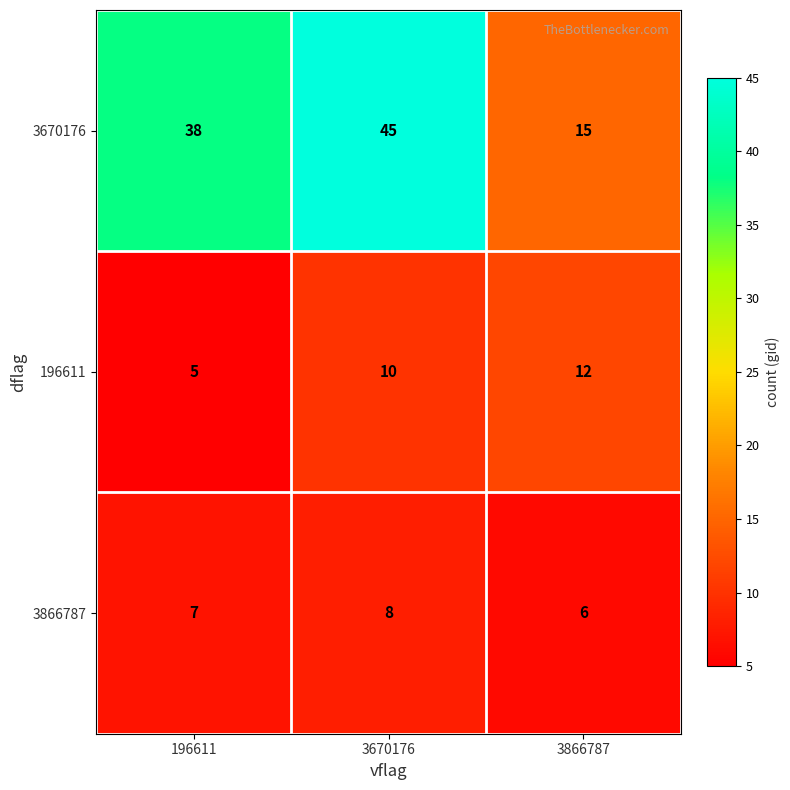

What is the total value across all series at 3670176?

63